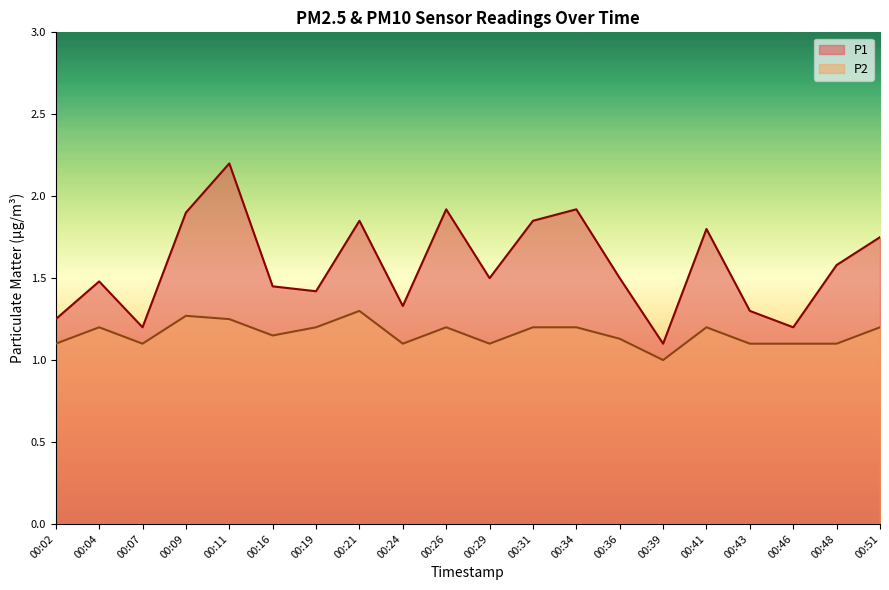

What is the difference between the maximum and minimum values in the P2 series?

0.3